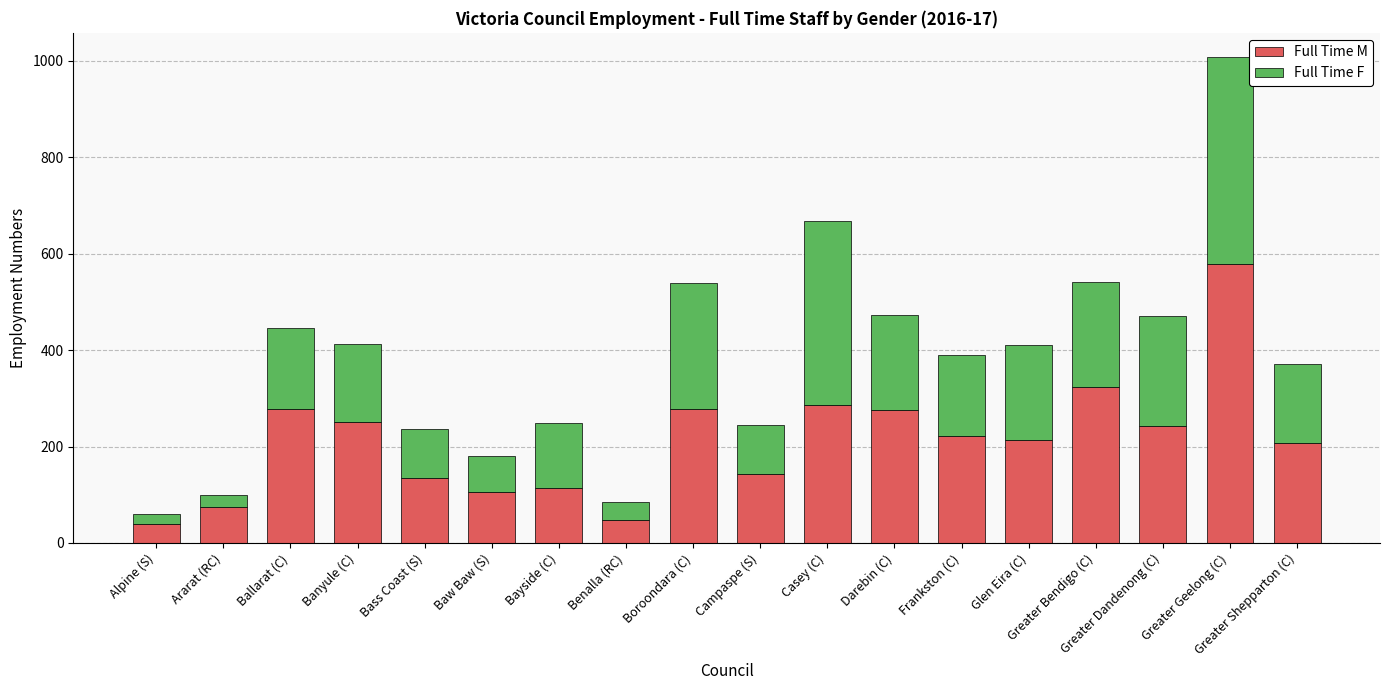

True or false: Full Time M has a value of 273.2 at Greater Geelong (C).

False